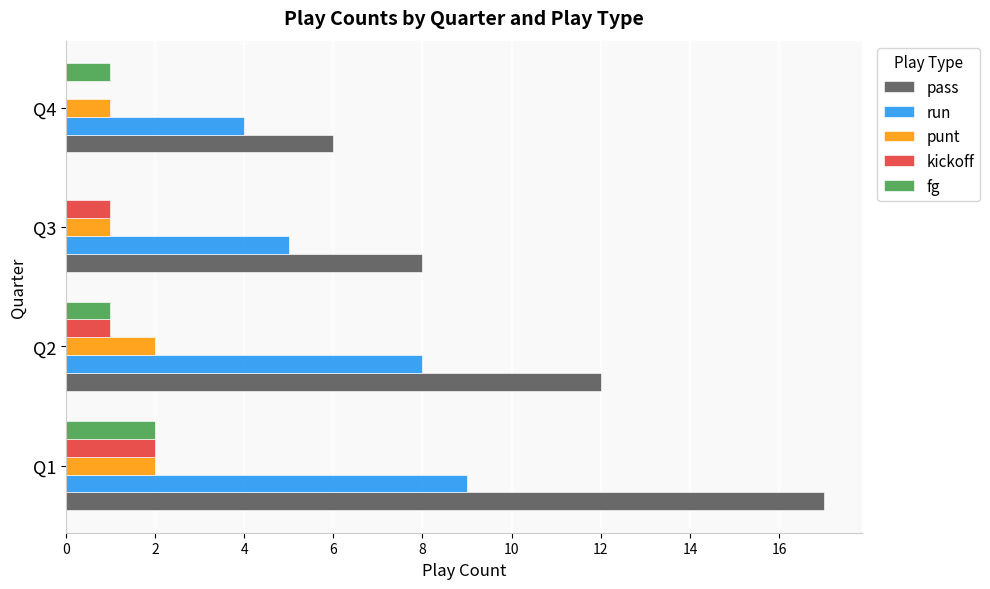

What is the sum of all fg values?

4